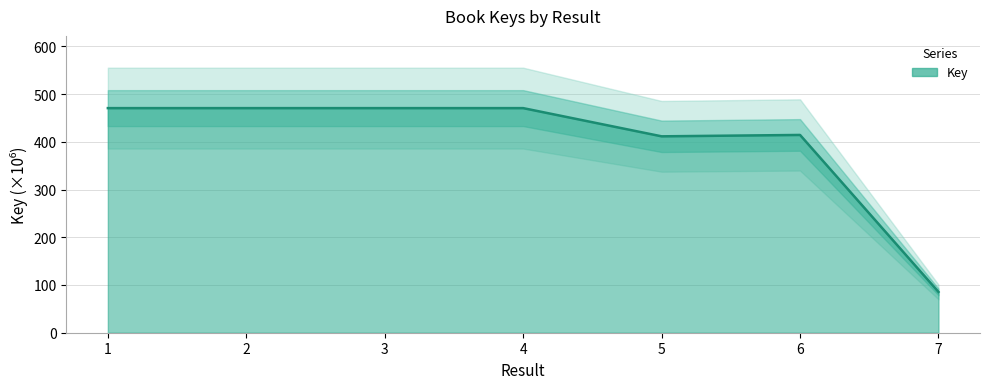

Reading left to right, transcribe all the data shown in this chart.

1=470.5	2=470.5	3=470.5	4=470.5	5=411.4	6=414.3	7=85.5